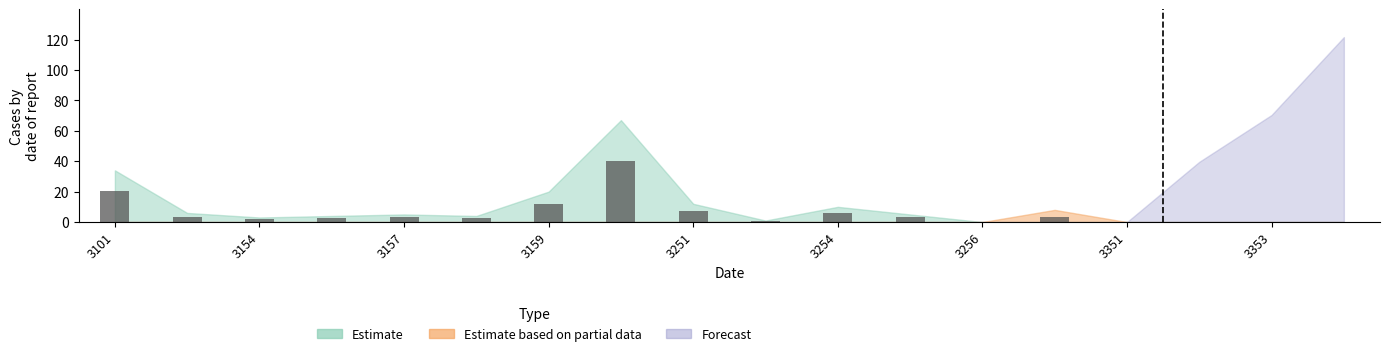

What is the maximum value shown in the chart?

40.2